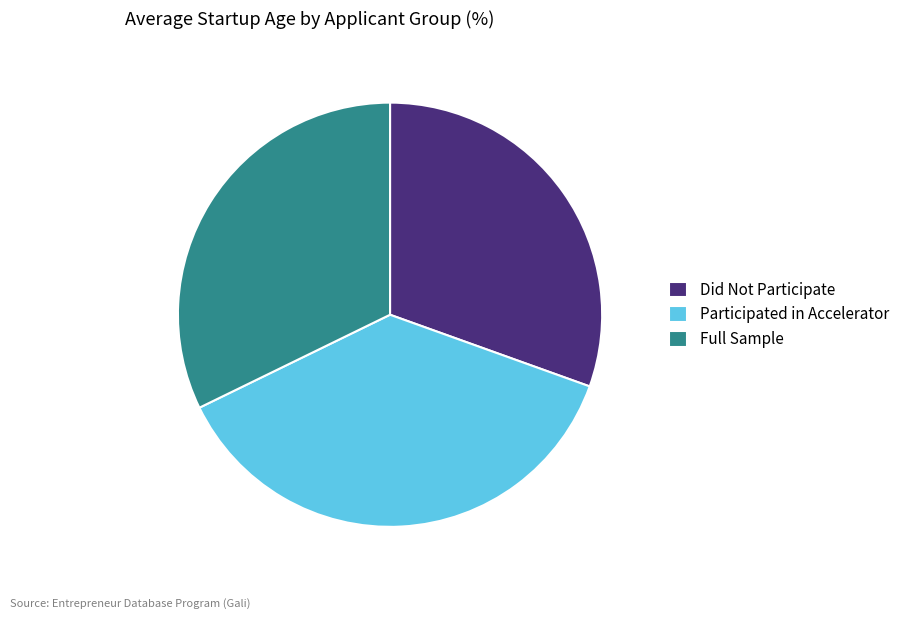

Count the number of slices in the pie.

3